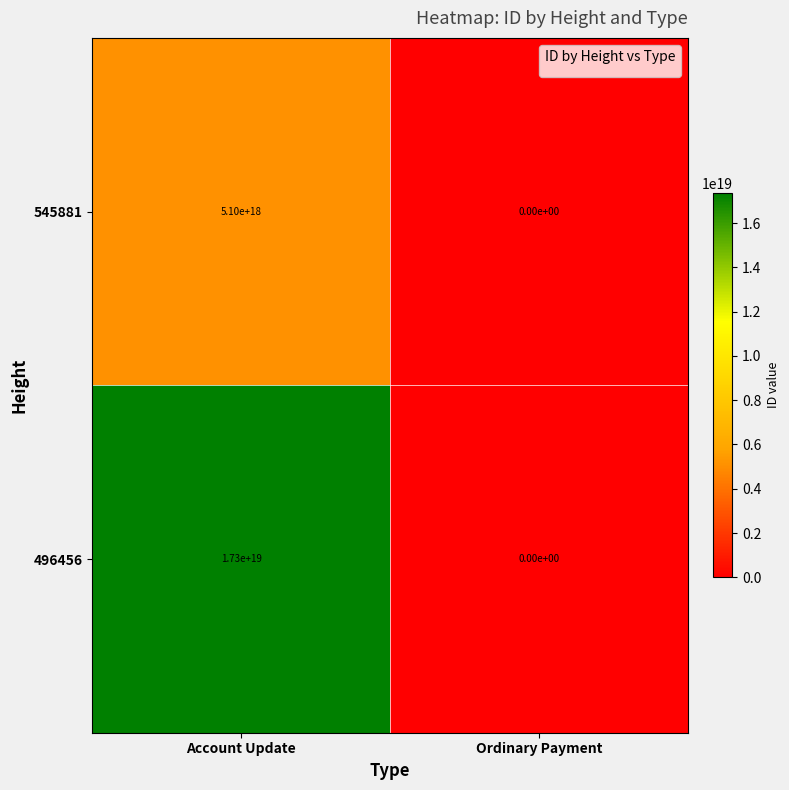

Rank the series by their average value, from highest to lowest.

496456, 545881